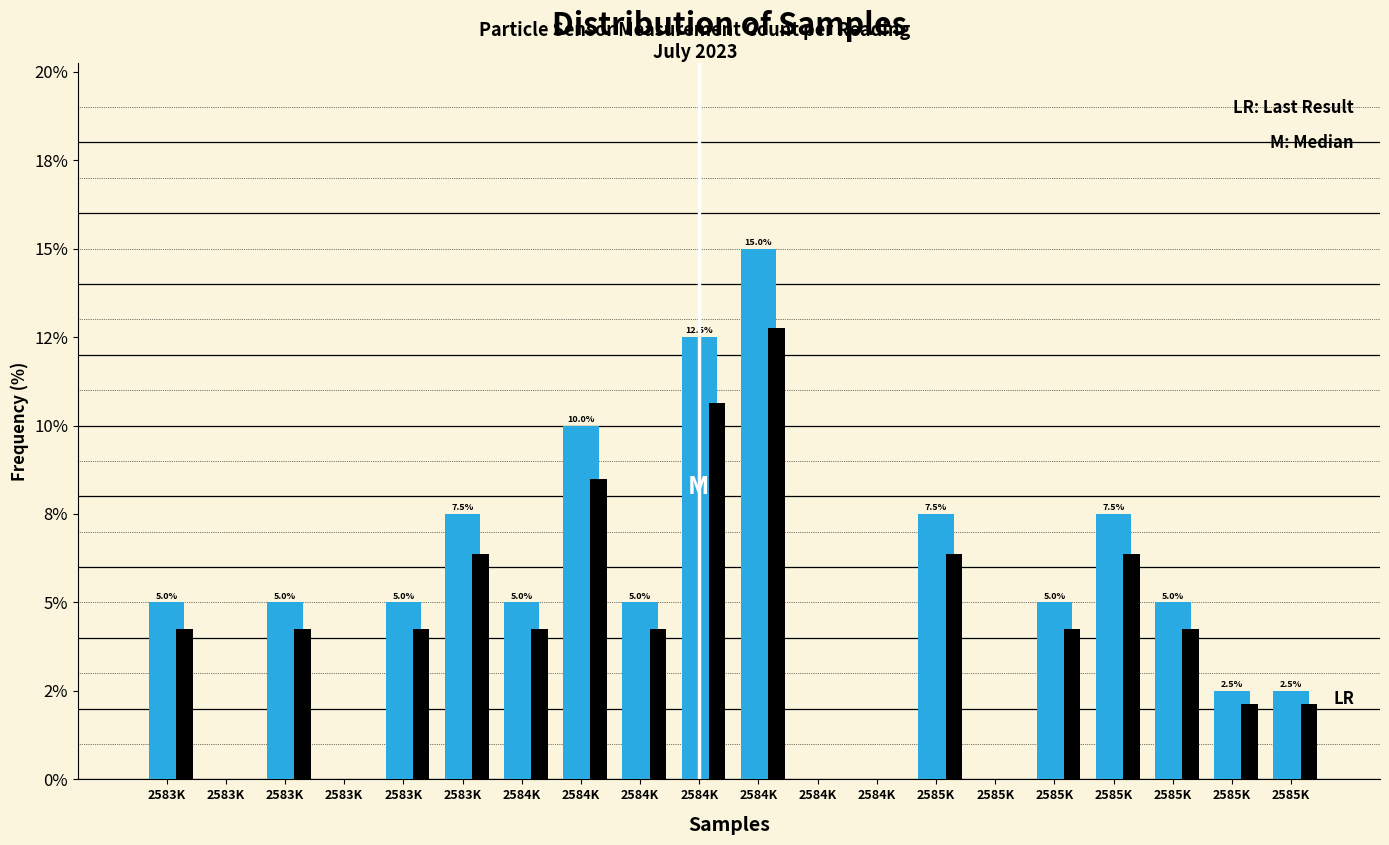

Does the chart contain stacked bars?

No